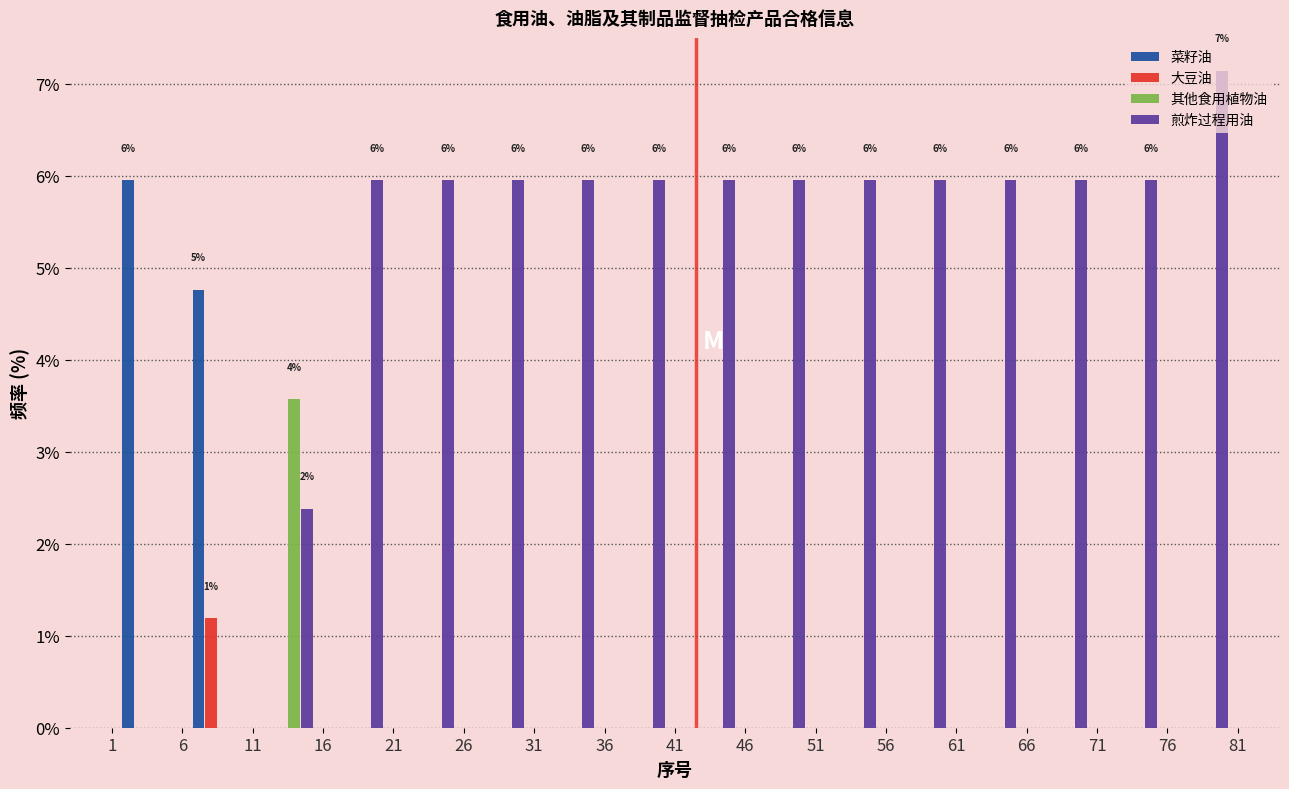

In the 其他食用植物油 series, which range on the x-axis has the tallest bar?

11 to 16